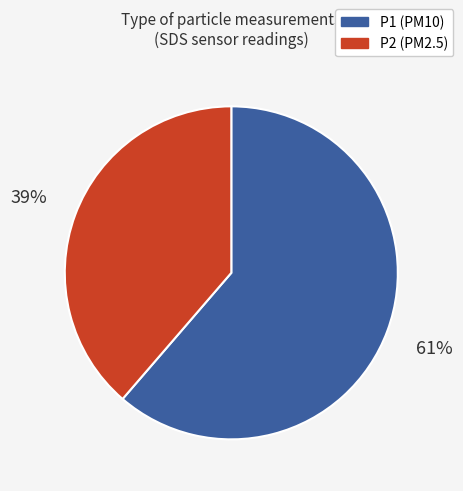

To the nearest percent, what is the average slice percentage?

50%